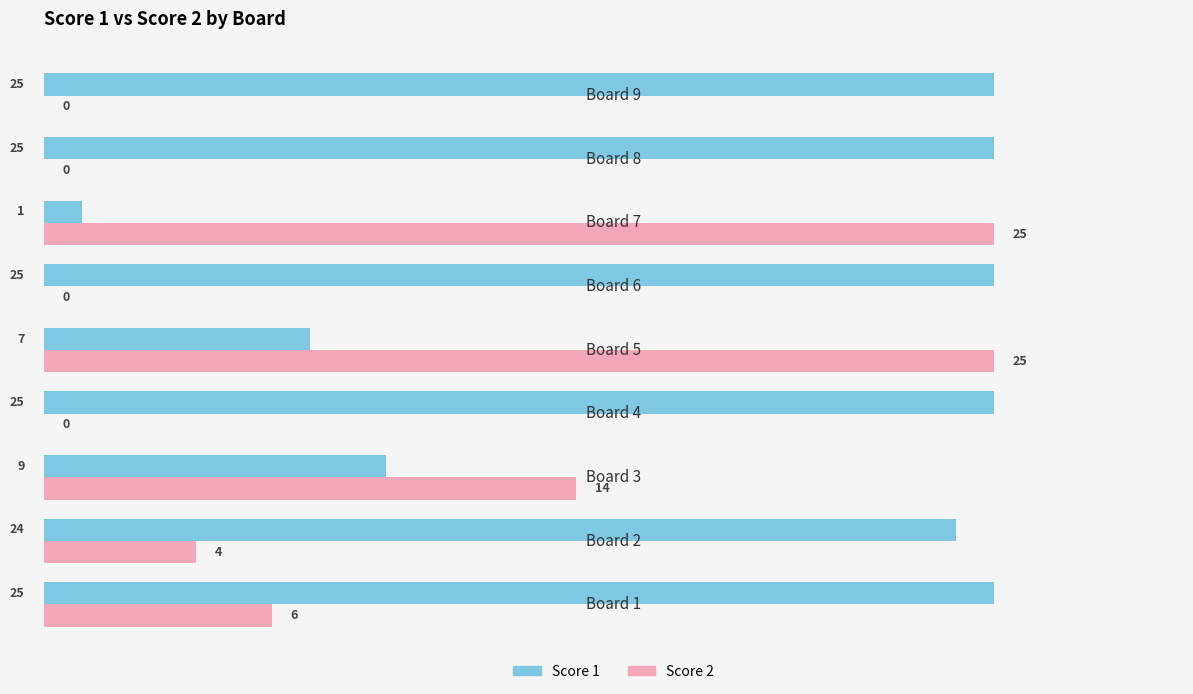

What is the maximum value shown in the chart?

25